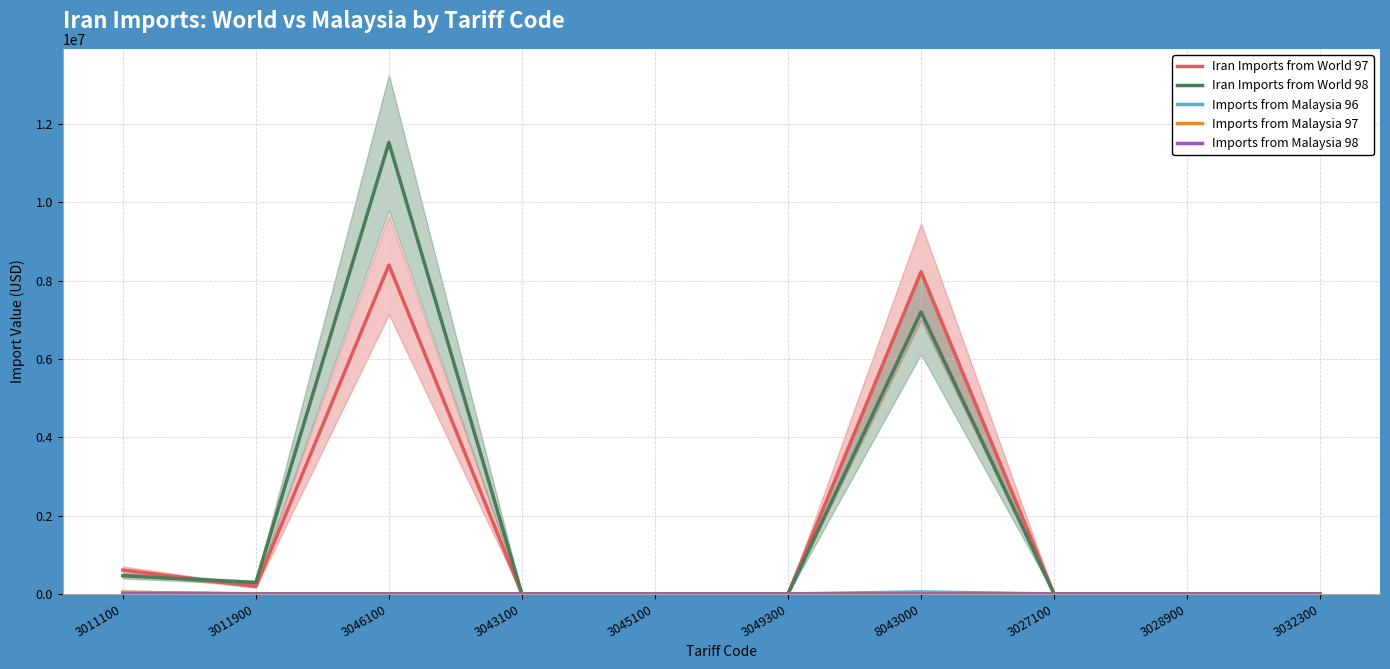

Is this an area chart (filled region under the line)?

No